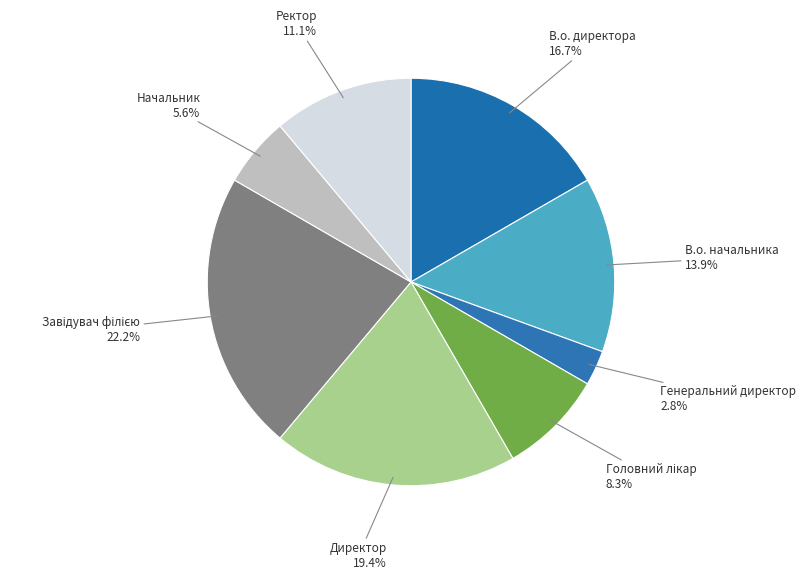

How many slices are in this pie chart?

8